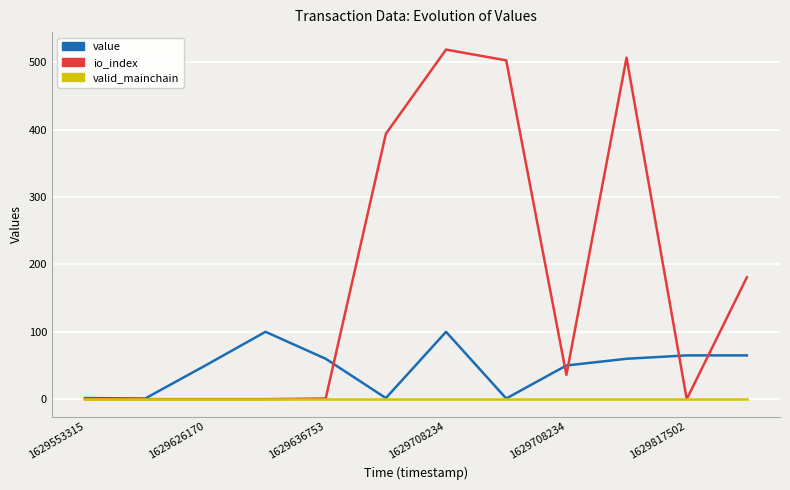

Rank the series by their maximum value, from highest to lowest.

io_index, value, valid_mainchain